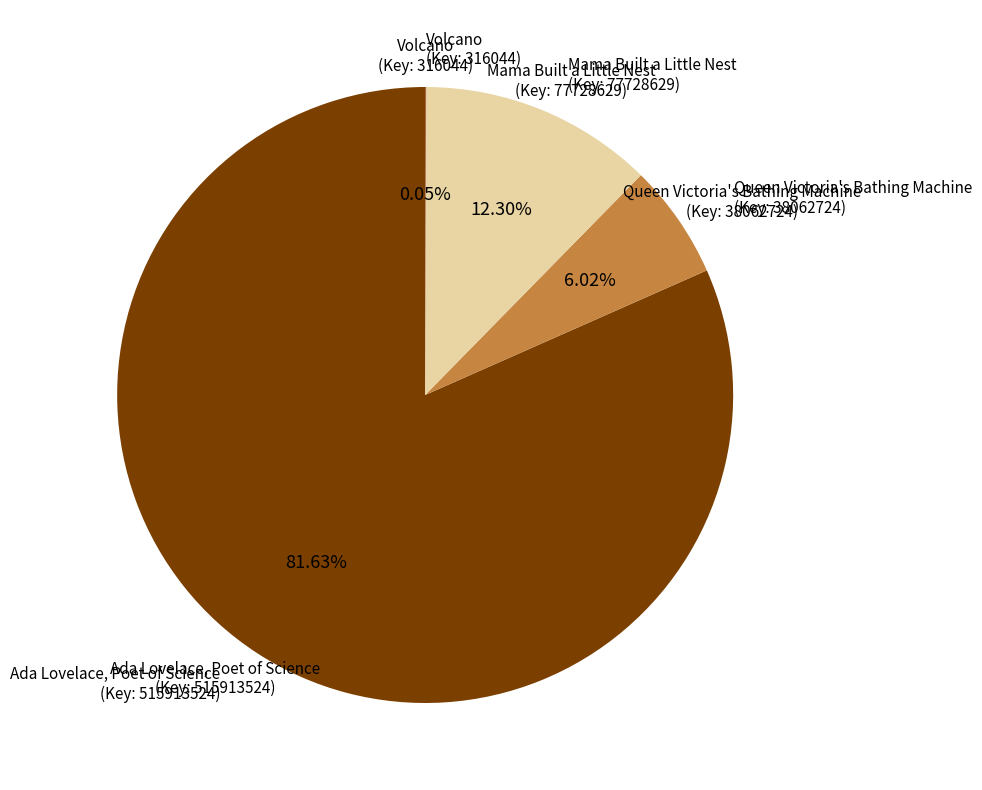

Is there a majority slice in this chart?

Yes